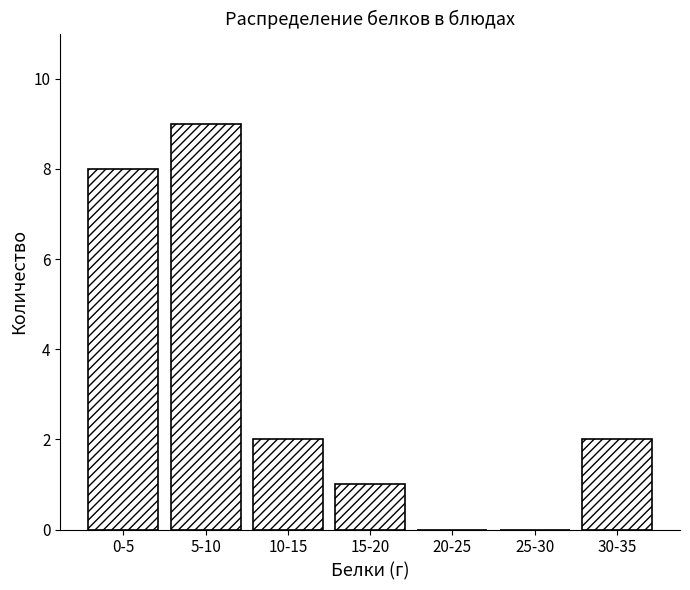

Reading left to right, extract all data points from this chart.

0-5=8	5-10=9	10-15=2	15-20=1	20-25=0	25-30=0	30-35=2